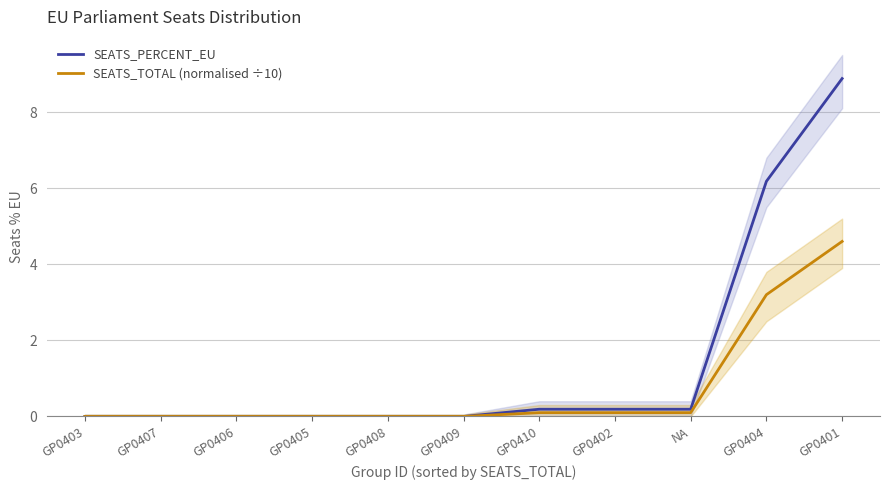

The SEATS_PERCENT_EU series shows 0.0 at GP0403. True or false?

True